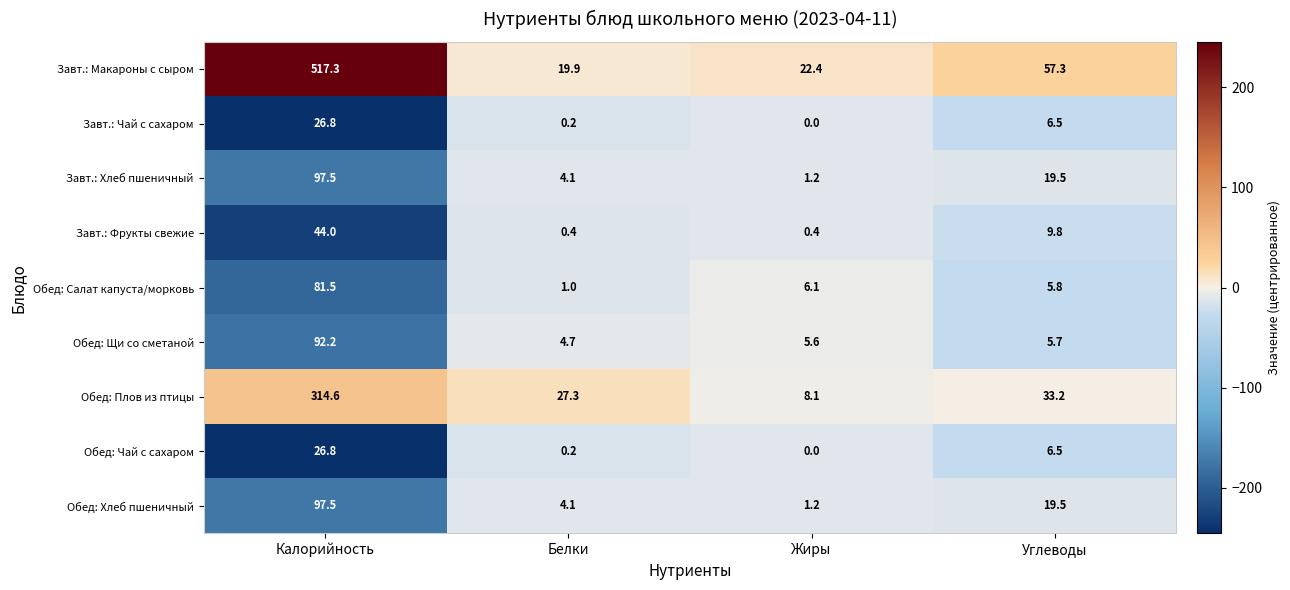

What is the difference between the highest and lowest values at Жиры?

22.4